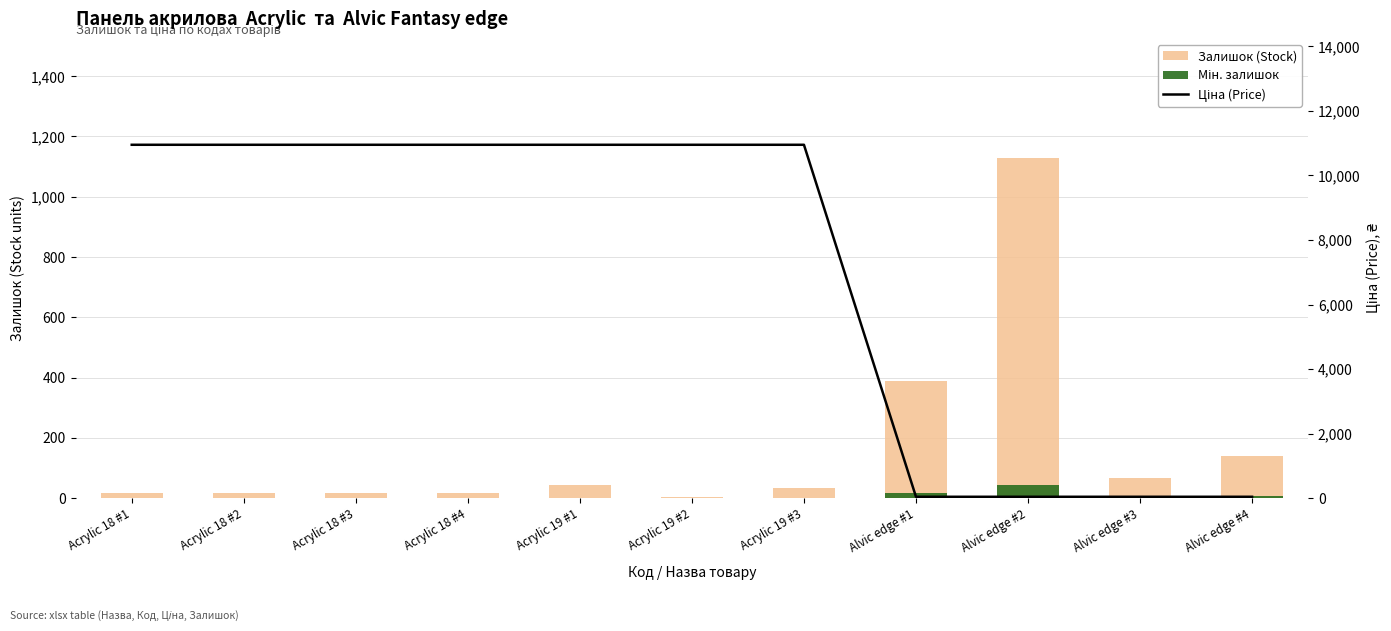

The value of Ціна (Price) at Acrylic 19 #3 is 10952.0. True or false?

True